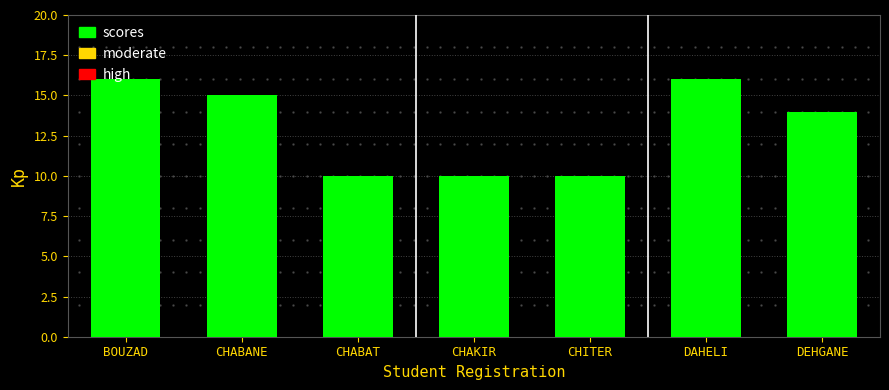

What is the ratio of the value at CHABANE to the value at CHABAT?

1.5